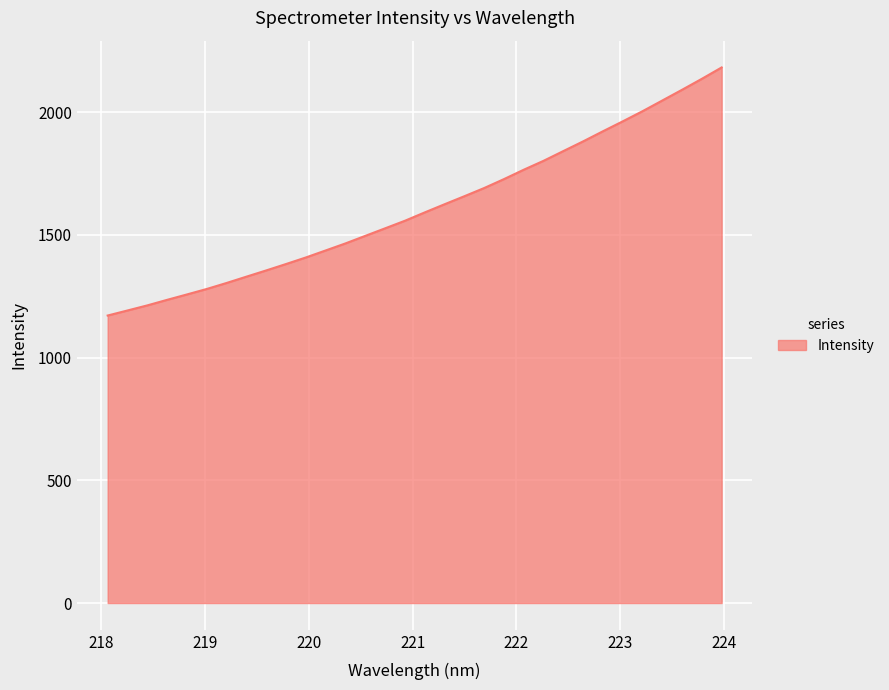

What is the smallest value displayed?

1171.3